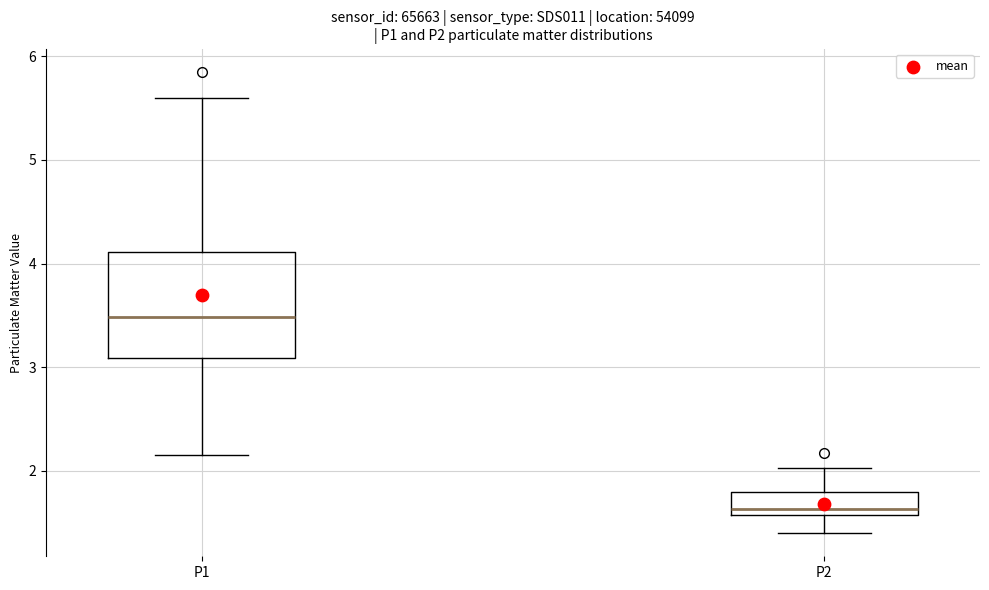

Which box is the tallest, from its lower edge to its upper edge?

P1